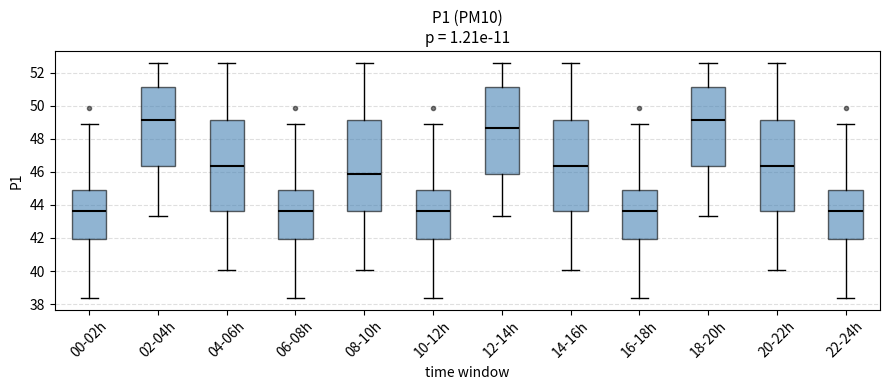

Reading left to right, read every box against the y-axis: the position of its median line, the range the box covers, and the ends of its whiskers. The values are not printed on the chart, so give them approximately, as read against the axis.

00-02h: median 43.6, box 42.0 to 45.0, whiskers 38.4 to 49.0
02-04h: median 49.2, box 46.4 to 51.2, whiskers 43.4 to 52.6
04-06h: median 46.4, box 43.6 to 49.2, whiskers 40.0 to 52.6
06-08h: median 43.6, box 42.0 to 45.0, whiskers 38.4 to 49.0
08-10h: median 45.8, box 43.6 to 49.2, whiskers 40.0 to 52.6
10-12h: median 43.6, box 42.0 to 45.0, whiskers 38.4 to 49.0
12-14h: median 48.6, box 45.8 to 51.2, whiskers 43.4 to 52.6
14-16h: median 46.4, box 43.6 to 49.2, whiskers 40.0 to 52.6
16-18h: median 43.6, box 42.0 to 45.0, whiskers 38.4 to 49.0
18-20h: median 49.2, box 46.4 to 51.2, whiskers 43.4 to 52.6
20-22h: median 46.4, box 43.6 to 49.2, whiskers 40.0 to 52.6
22-24h: median 43.6, box 42.0 to 45.0, whiskers 38.4 to 49.0